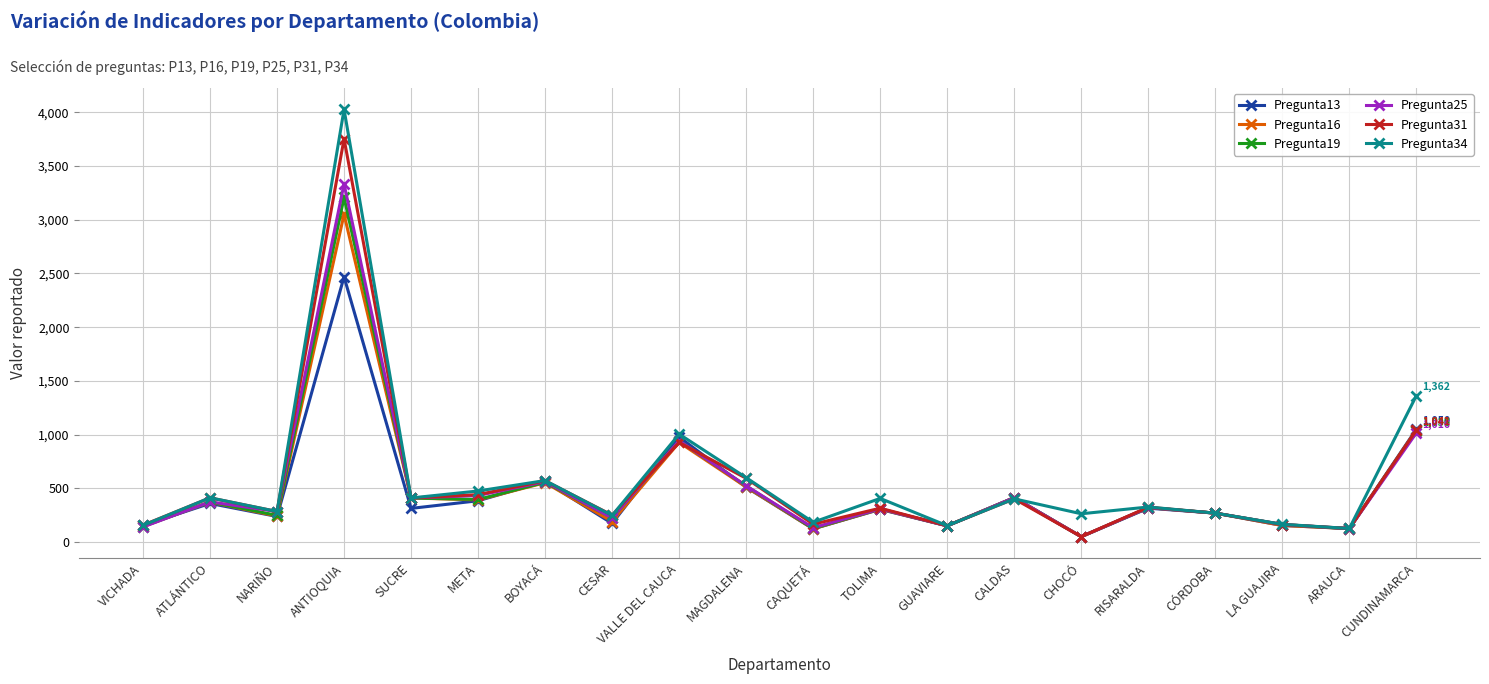

What is the label of the 3rd point from the right?

LA GUAJIRA